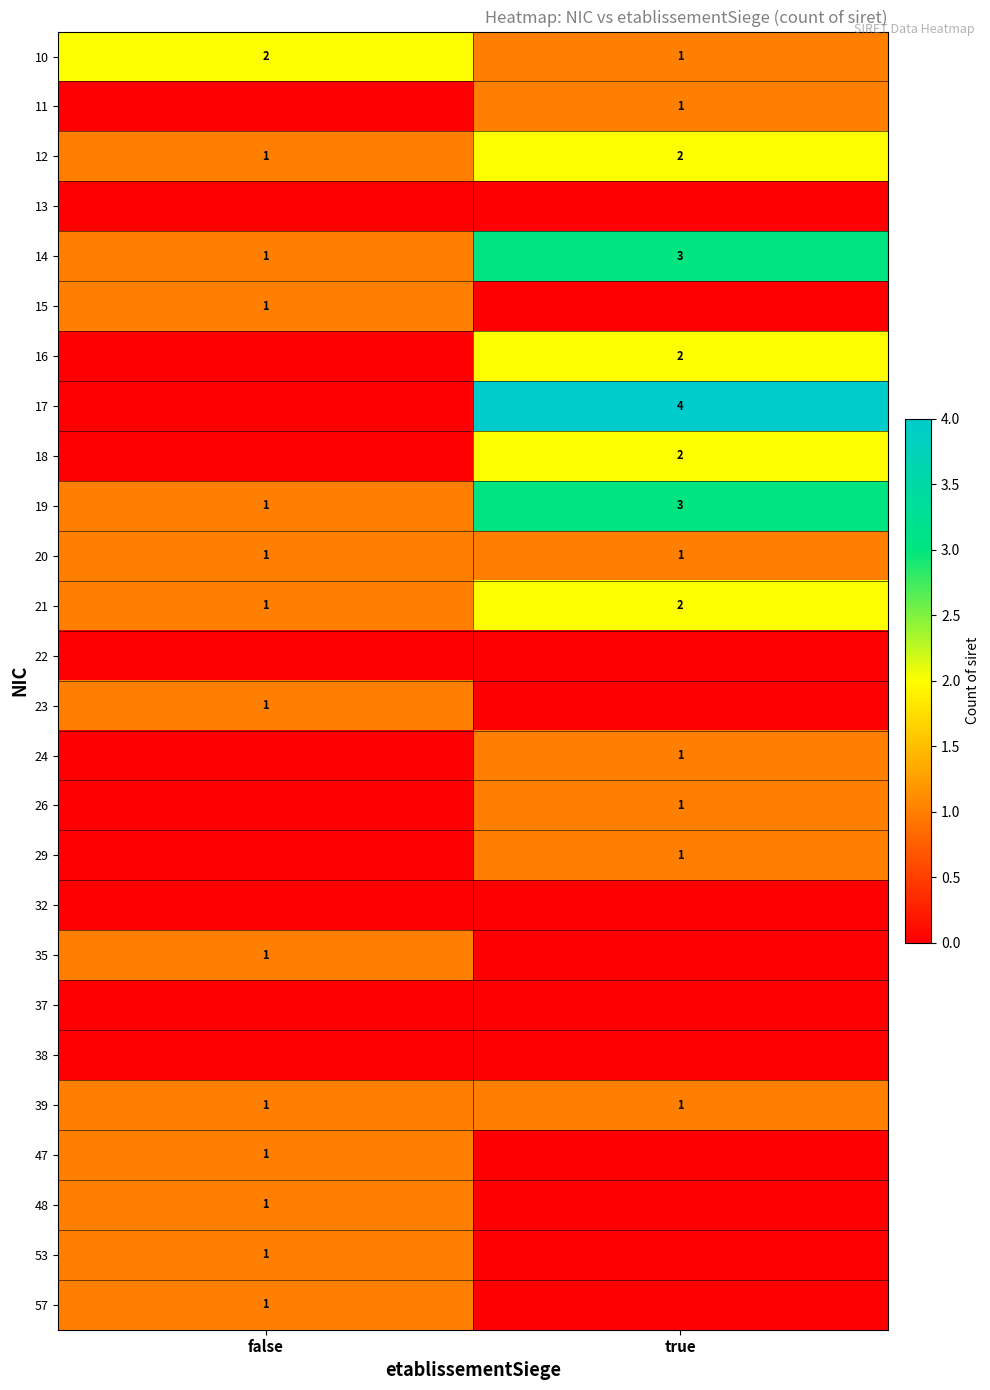

Which category has the lowest value in the 21 series?

false